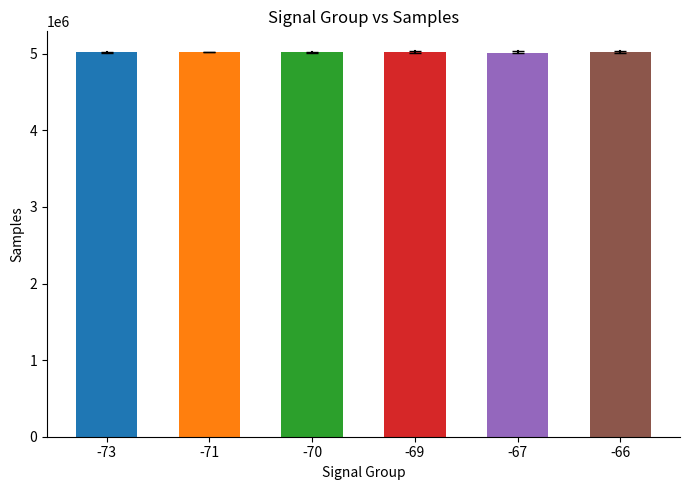

What is the maximum value shown in the chart?

5024232.0